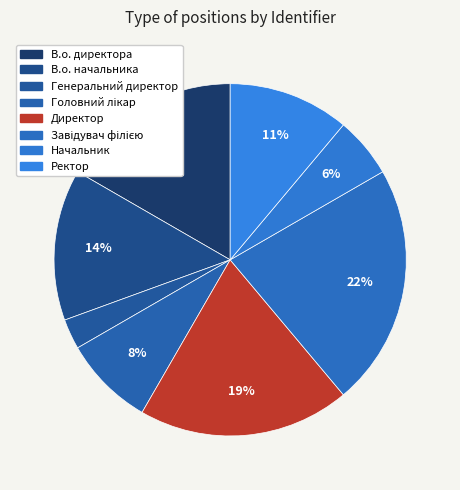

How many segments does this pie chart have?

8